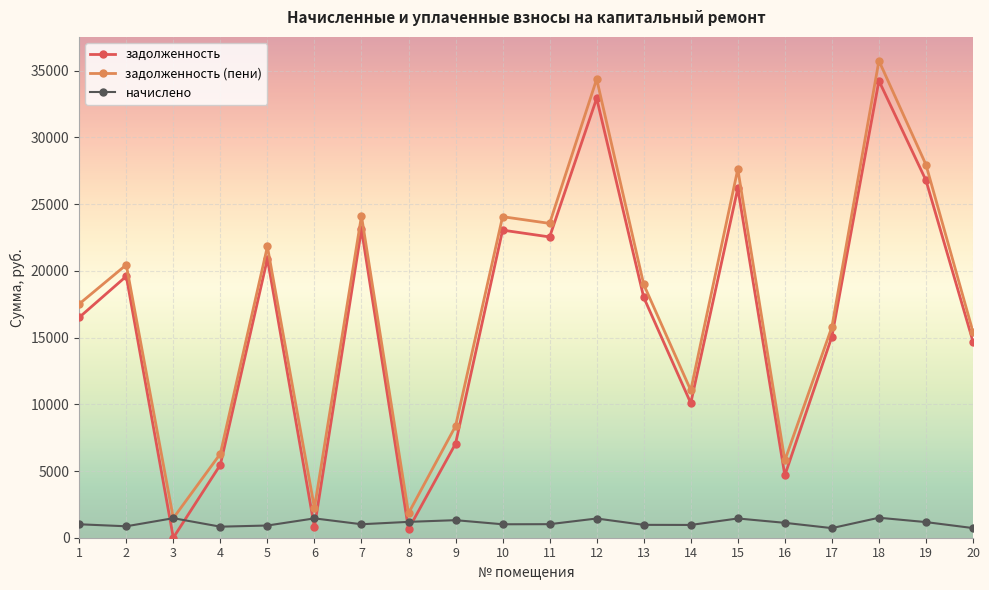

At which label is задолженность (пени) closest to 18606?

13